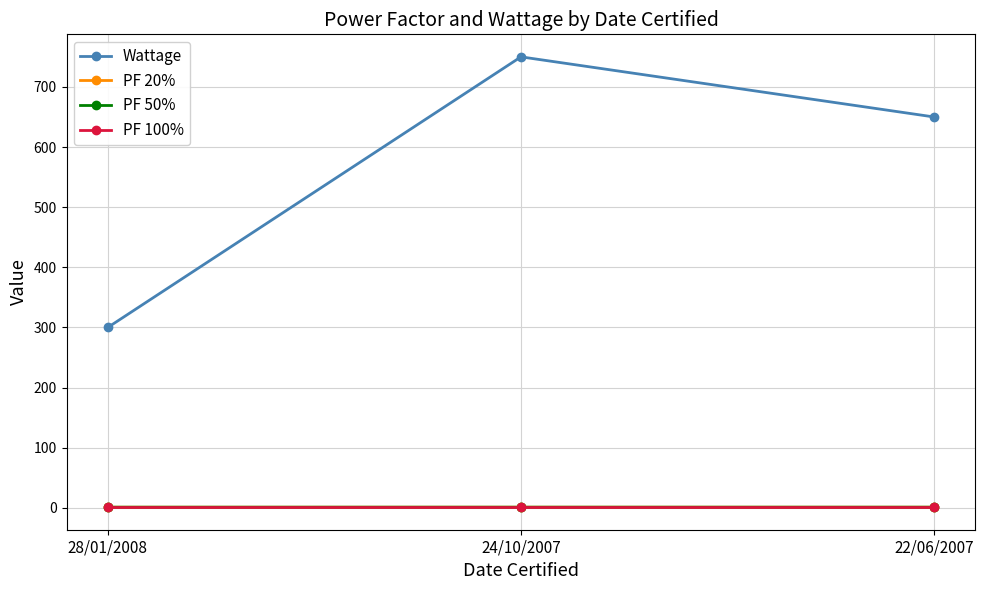

Which series changed the most between 28/01/2008 and 24/10/2007?

Wattage